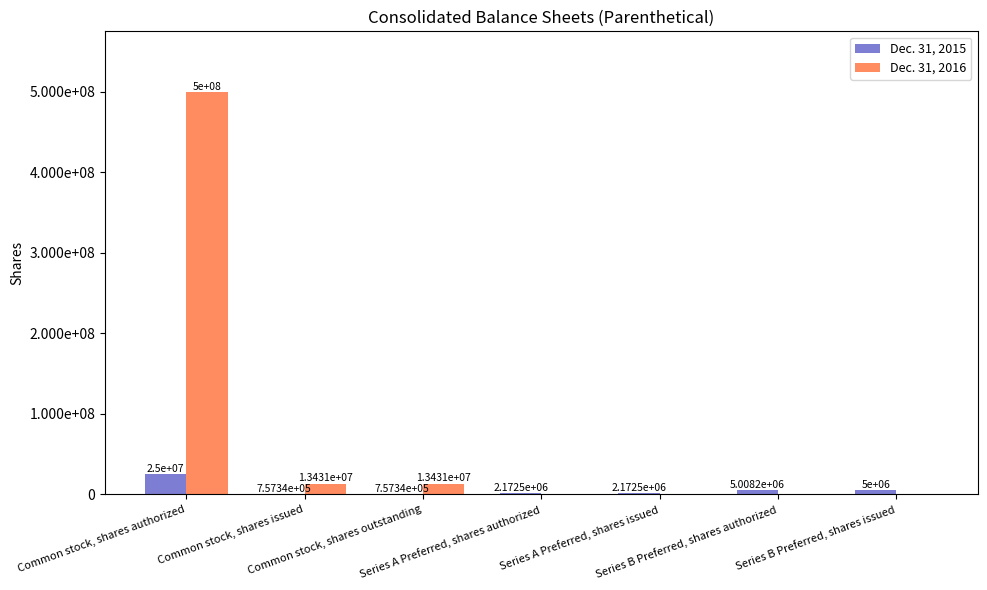

Does the chart contain stacked bars?

No